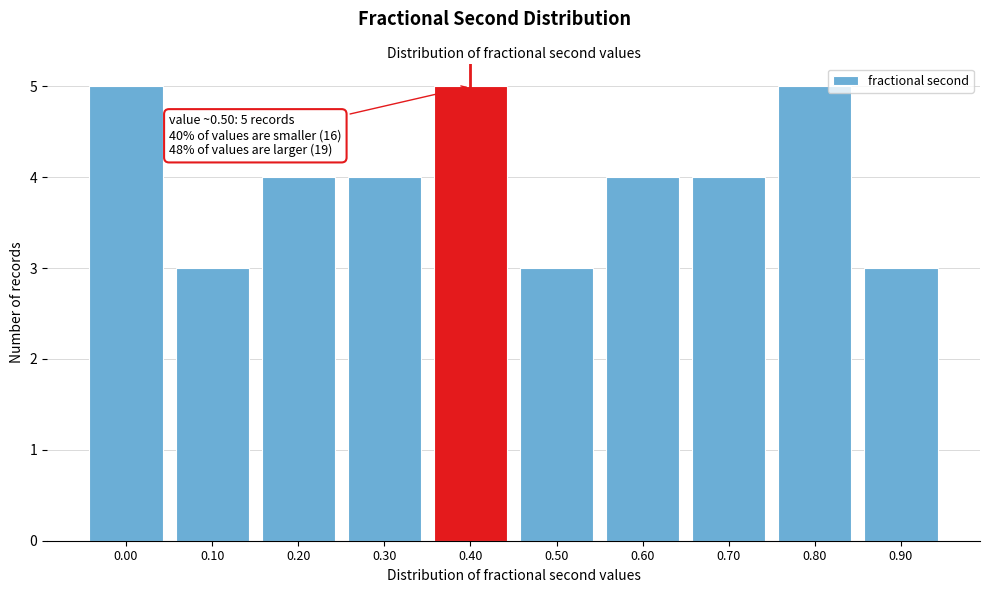

Reading left to right, list all the values displayed in this chart.

5	3	4	4	5	3	4	4	5	3